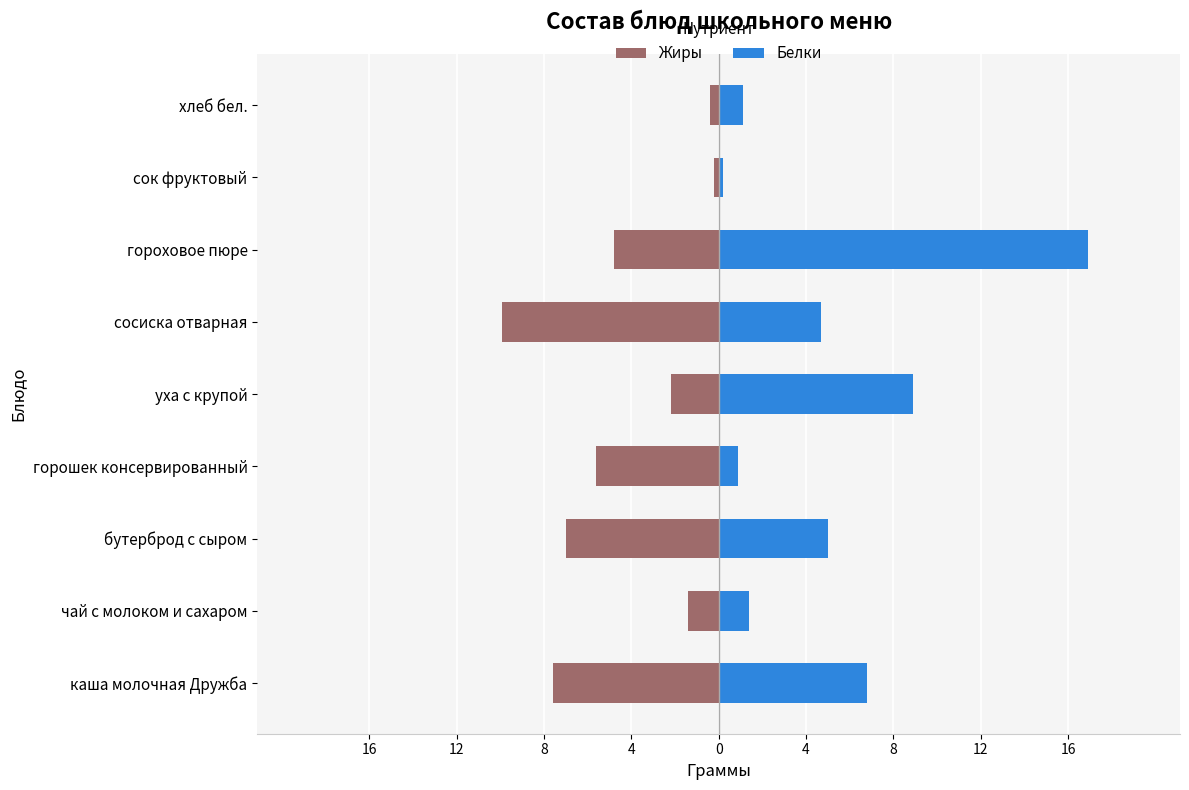

Read the Белки value at чай с молоком и сахаром.

1.4